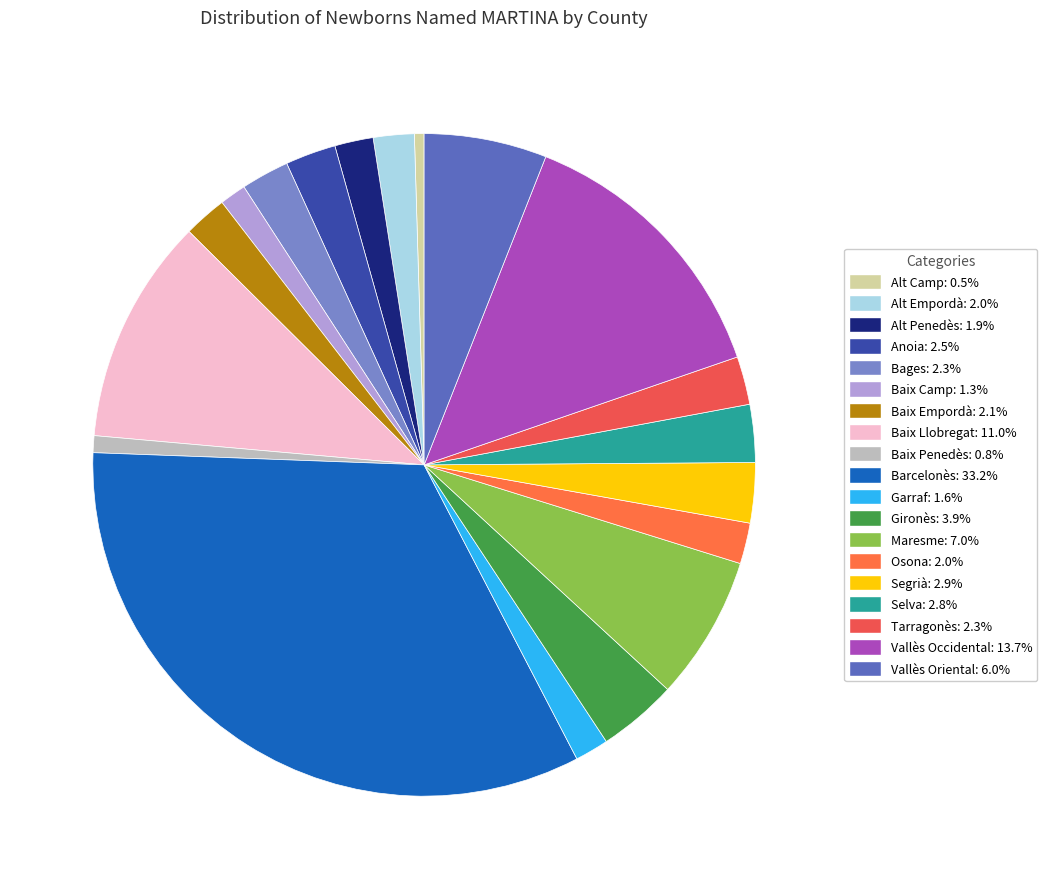

Is it true that Vallès Oriental is 19% of the pie?

False